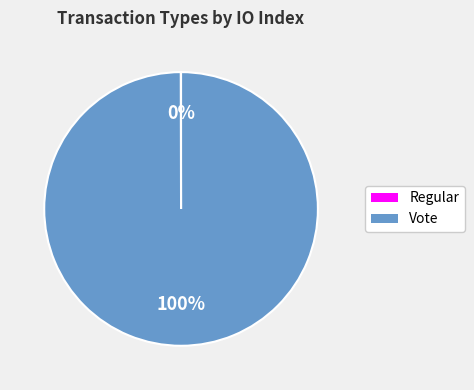

To the nearest percent, what is the average slice percentage?

50%